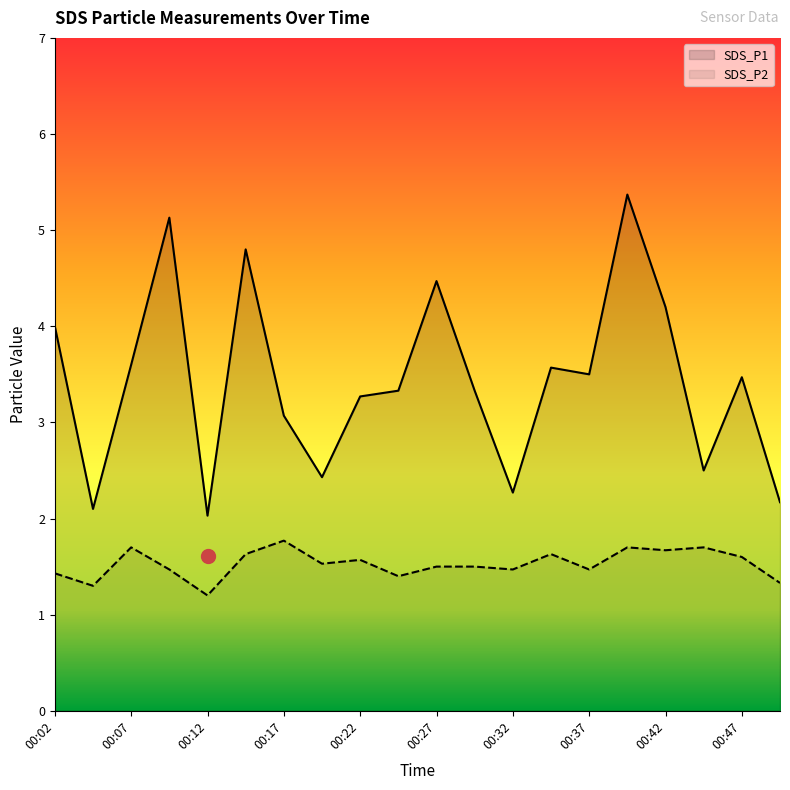

At which label is SDS_P2 closest to 1?

00:12